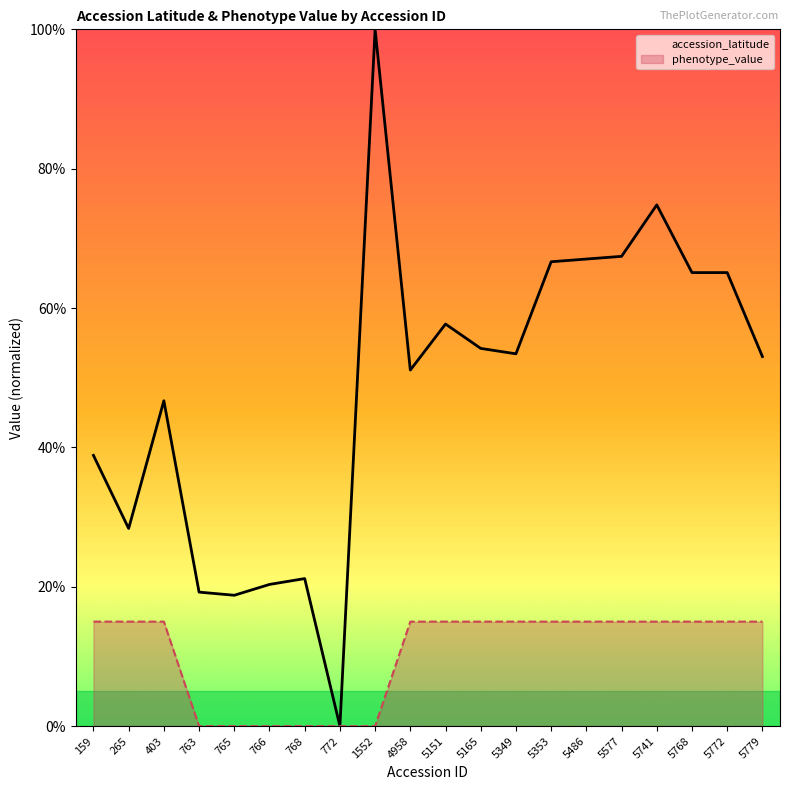

Does the chart display data point markers on the line(s)?

No